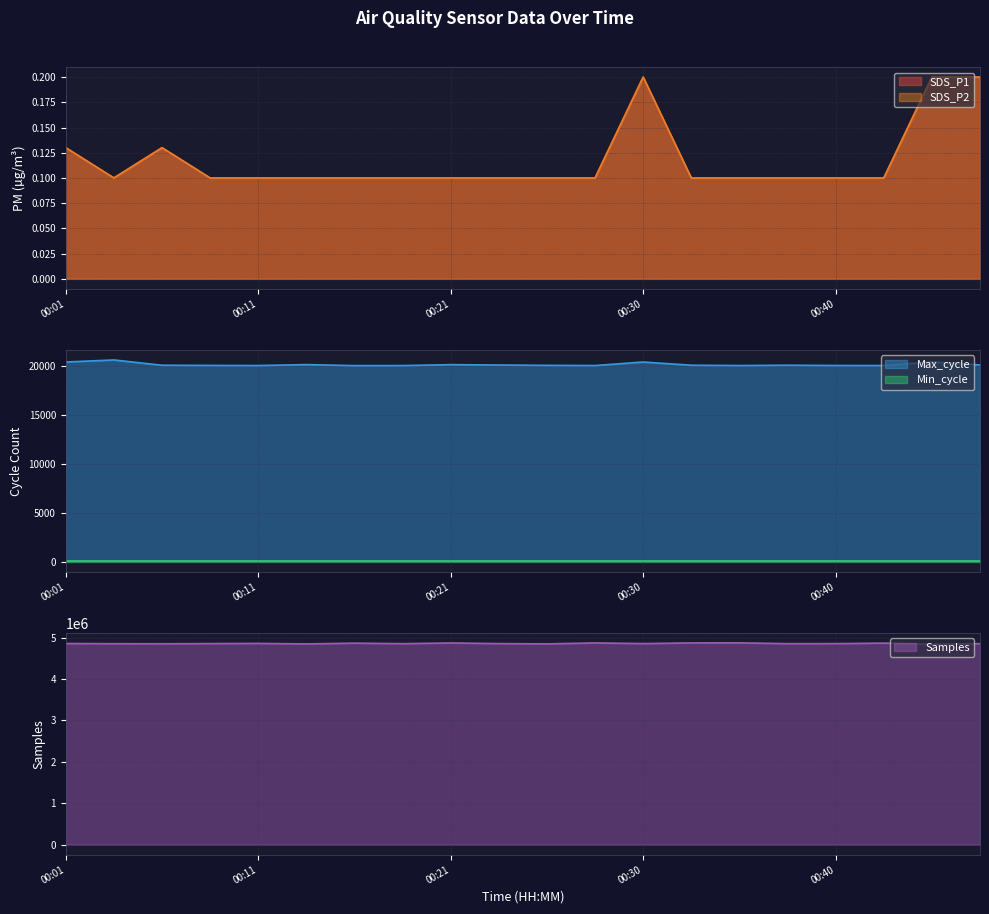

How many interior local peaks does the Samples series have?

6